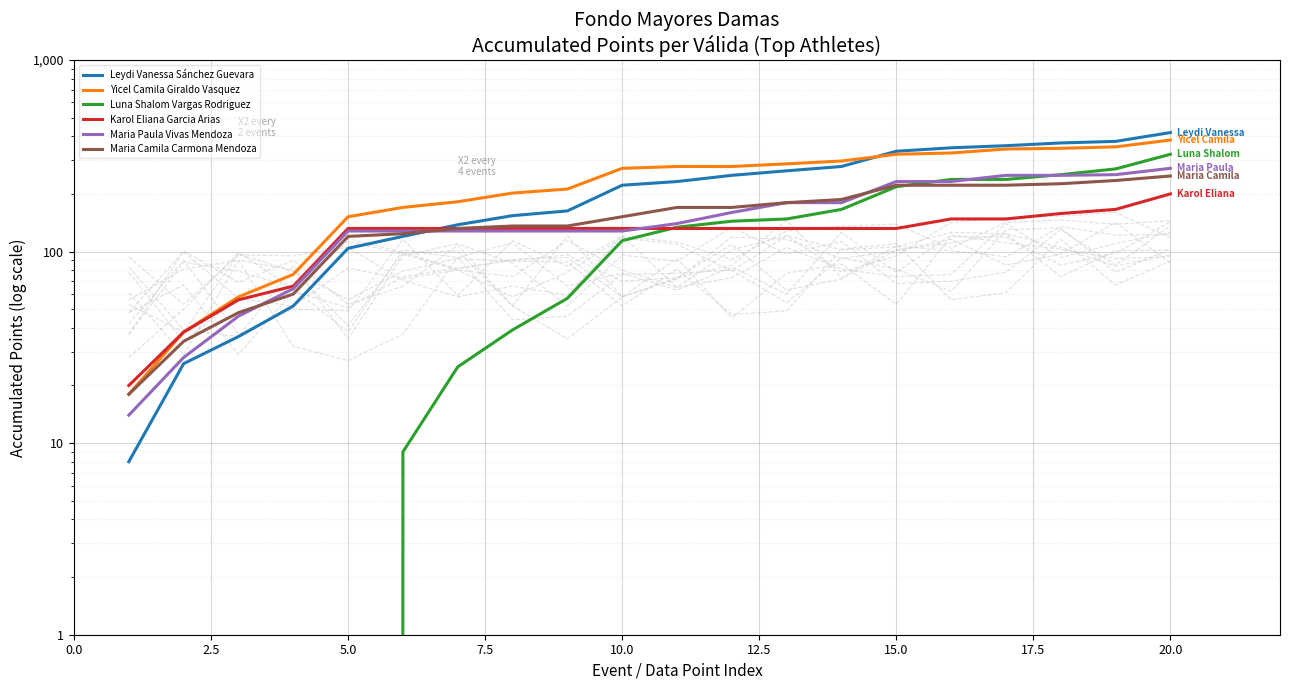

What is the sum of all Yicel Camila Giraldo Vasquez values?

4592